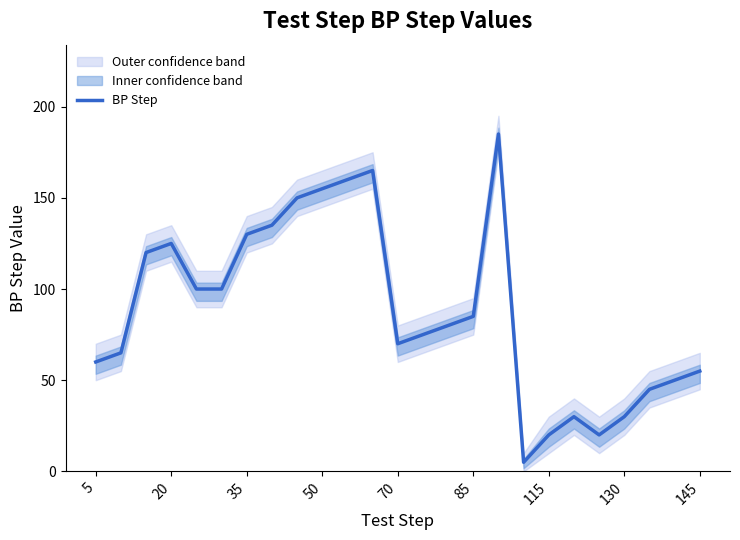

The value of BP Step at 35 is 130. True or false?

True